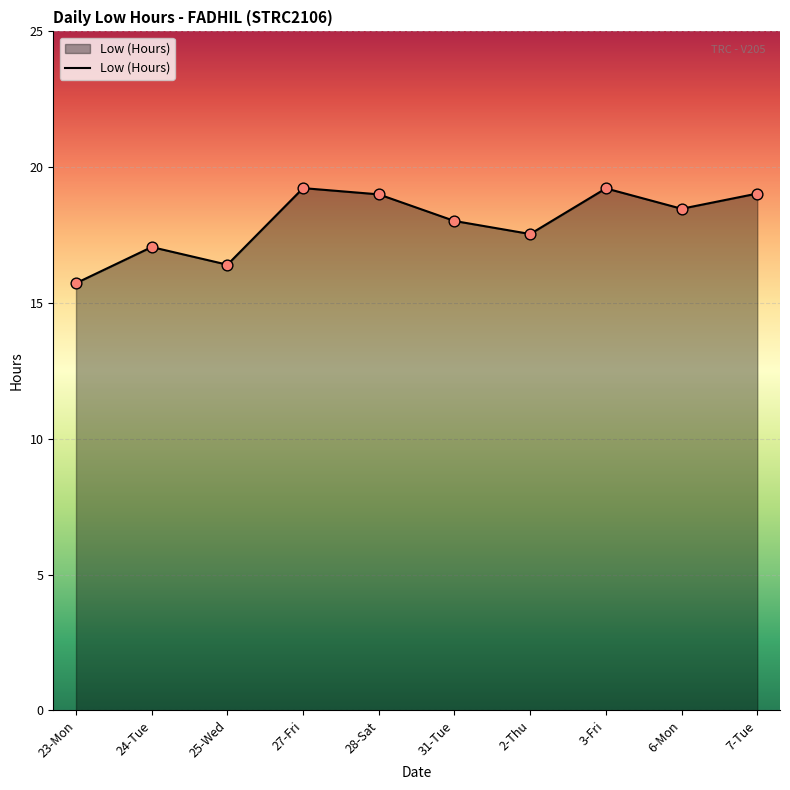

What is the change in value from 25-Wed to 28-Sat?

+2.6